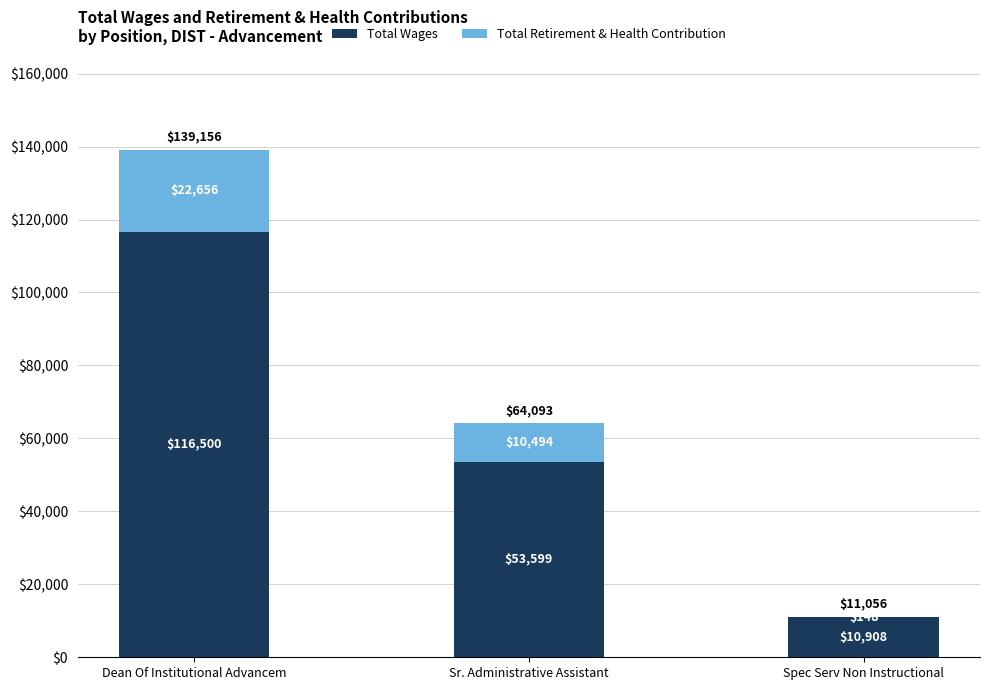

True or false: Total Wages has a value of 53599 at Sr. Administrative Assistant.

True